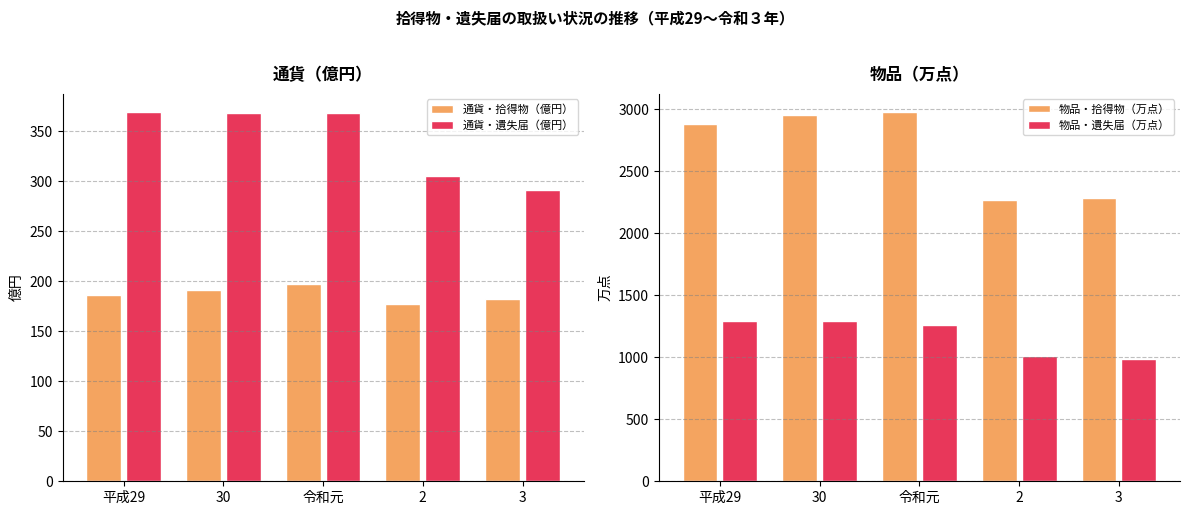

Which category has the highest value in the 通貨・遺失届（億円） series?

平成29